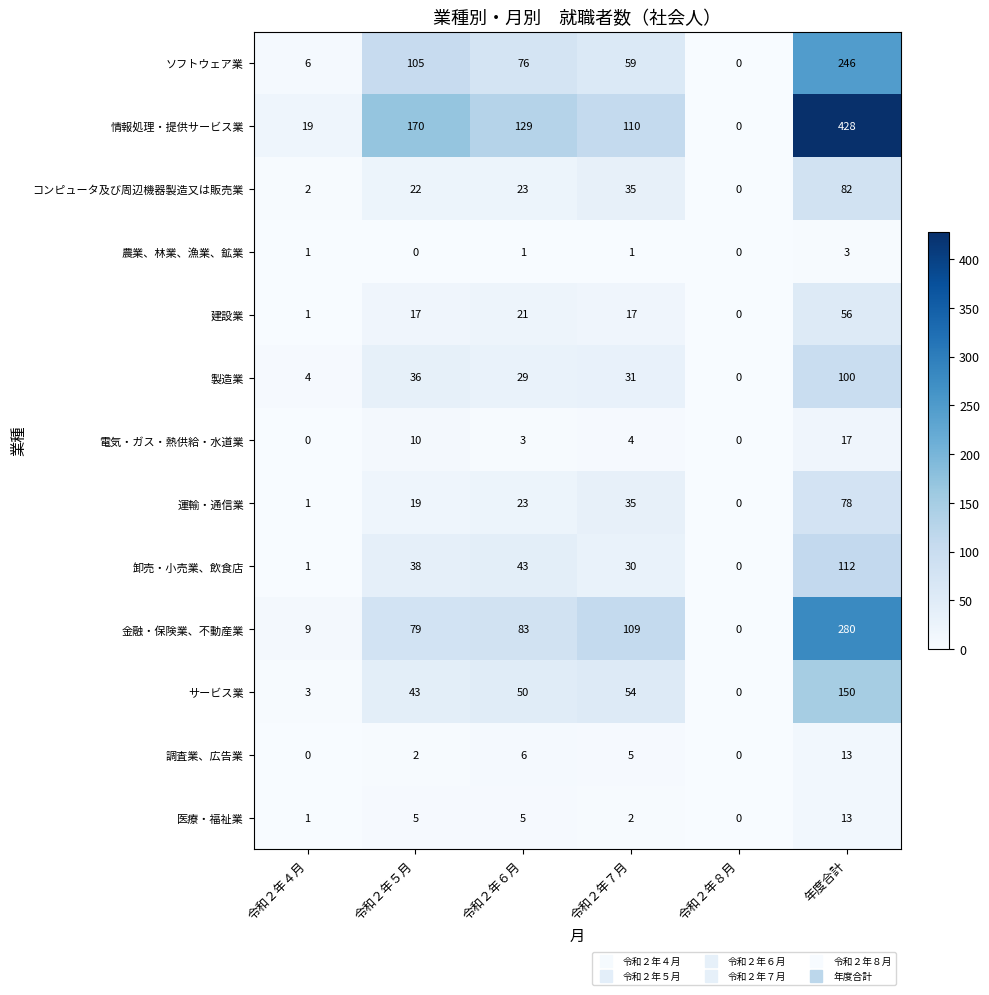

What is the spread (max minus min) of values at 令和２年４月?

19